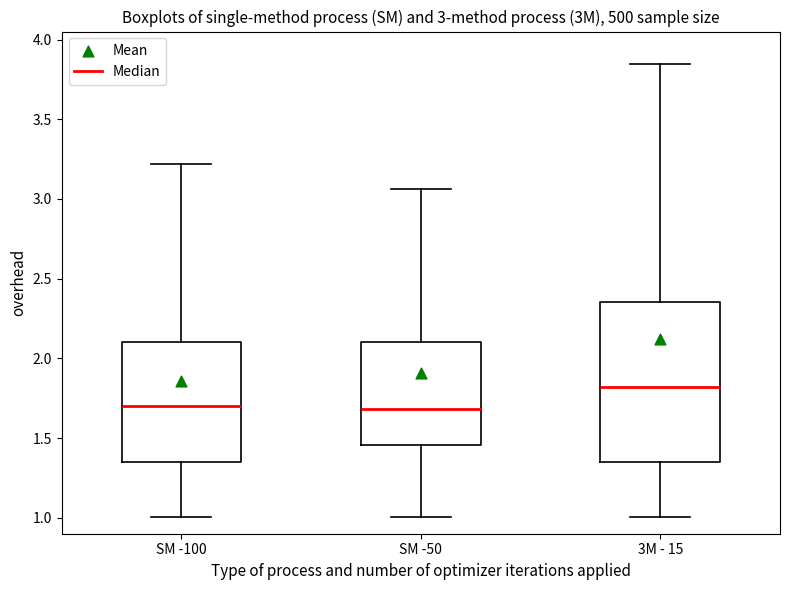

Which box is the tallest, from its lower edge to its upper edge?

3M - 15